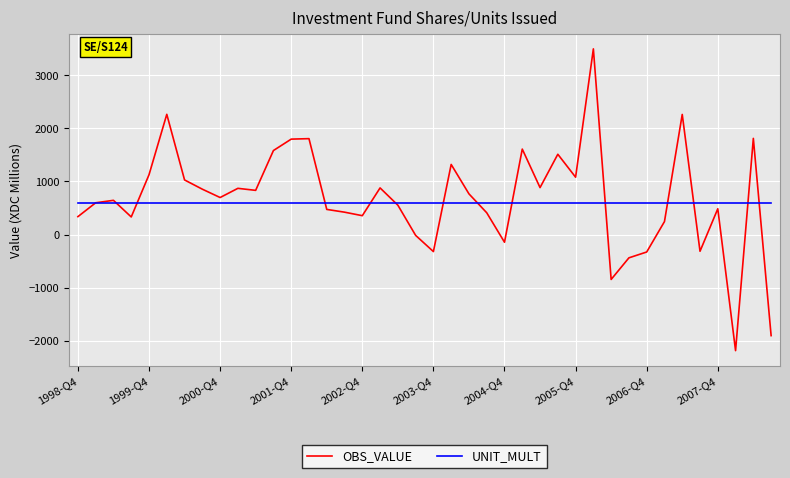

True or false: UNIT_MULT and OBS_VALUE intersect in this chart.

True